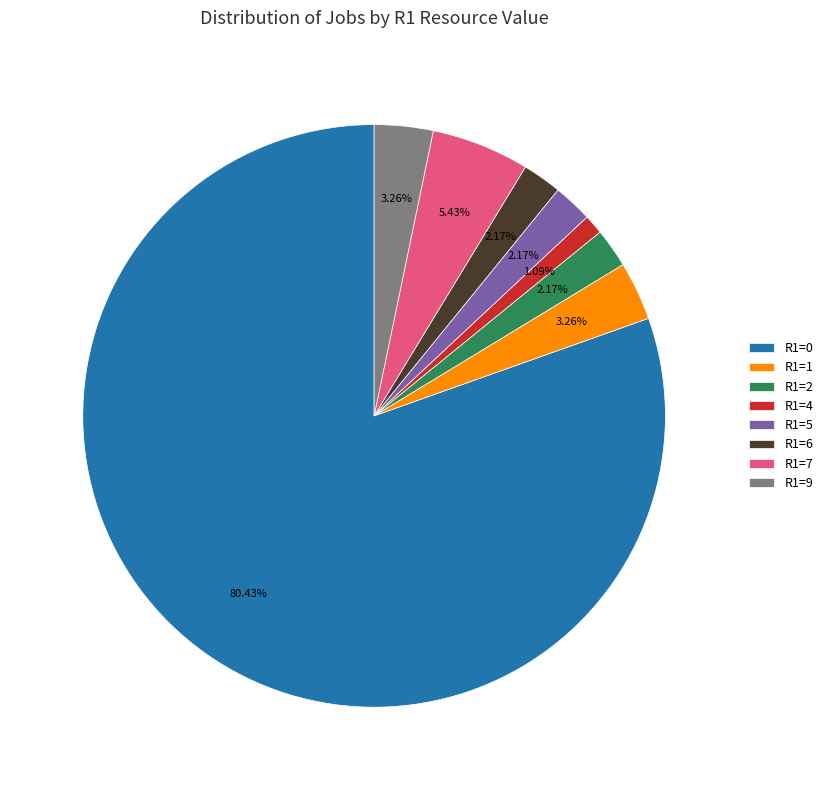

How many segments does this pie chart have?

8